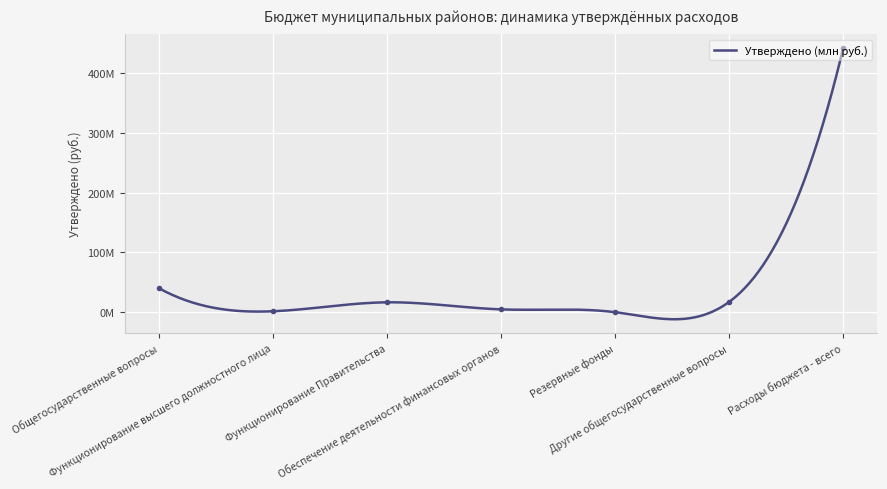

At which label is the value closest to 220996208?

Общегосударственные вопросы